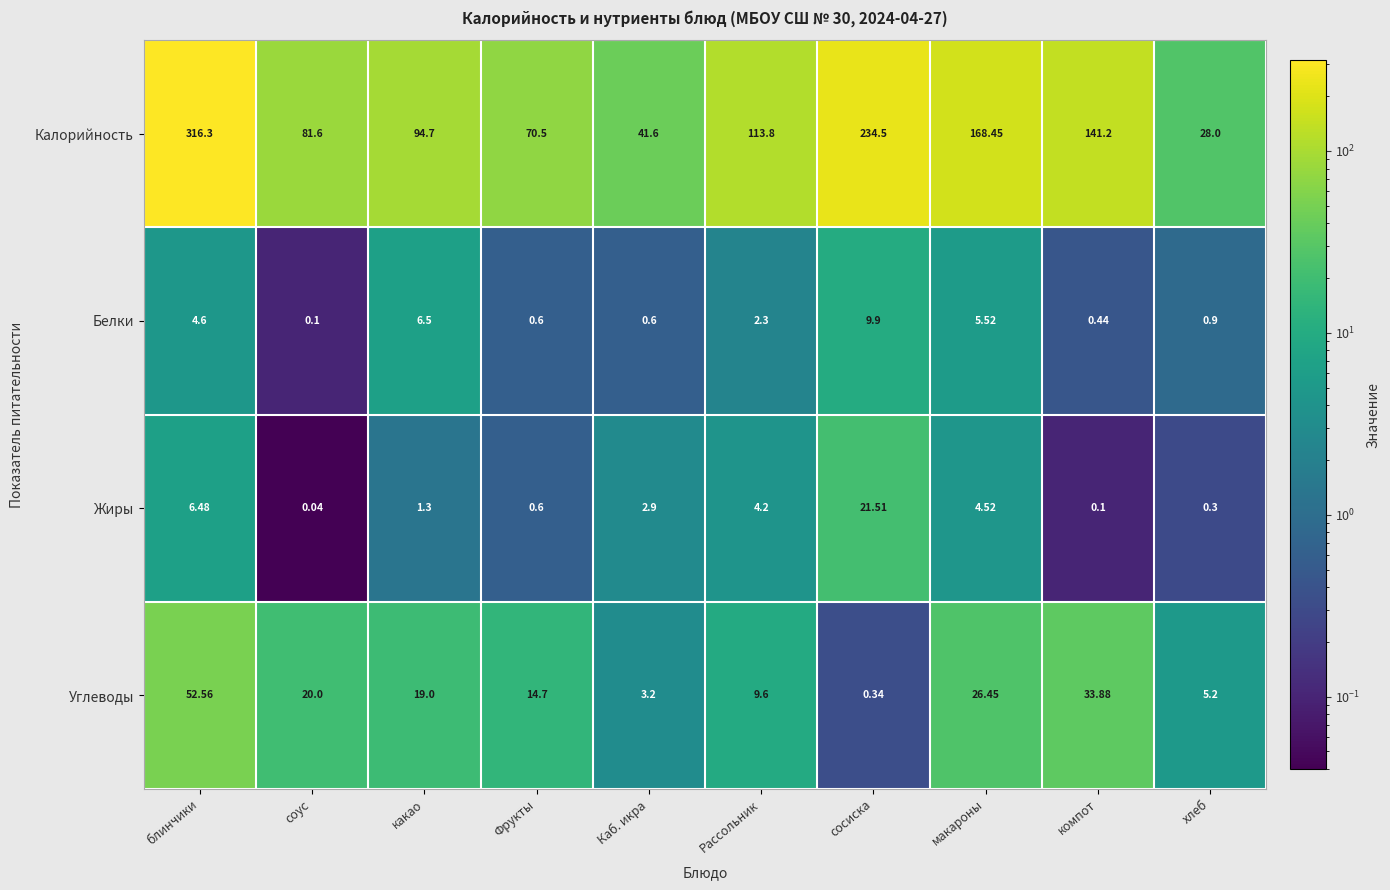

At which label does Жиры first exceed 2?

блинчики